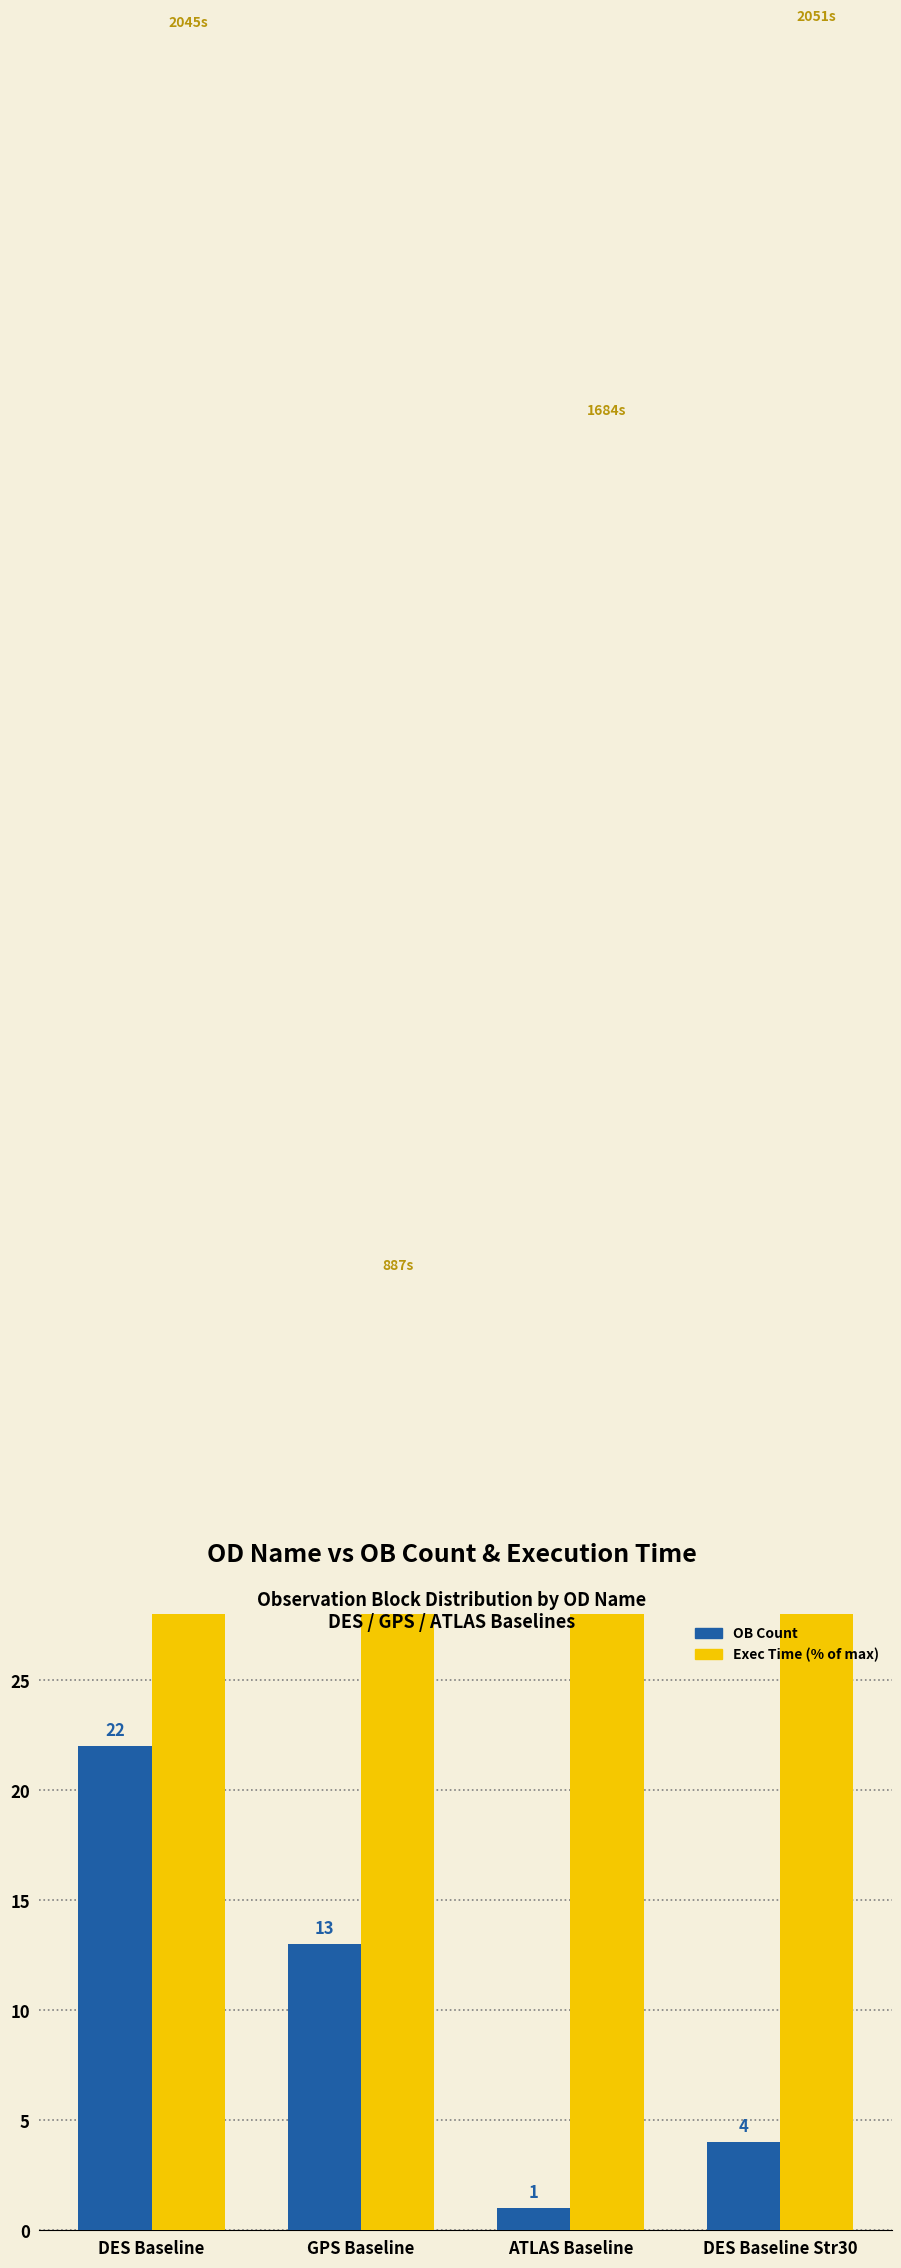

Count the number of categories in the chart.

4